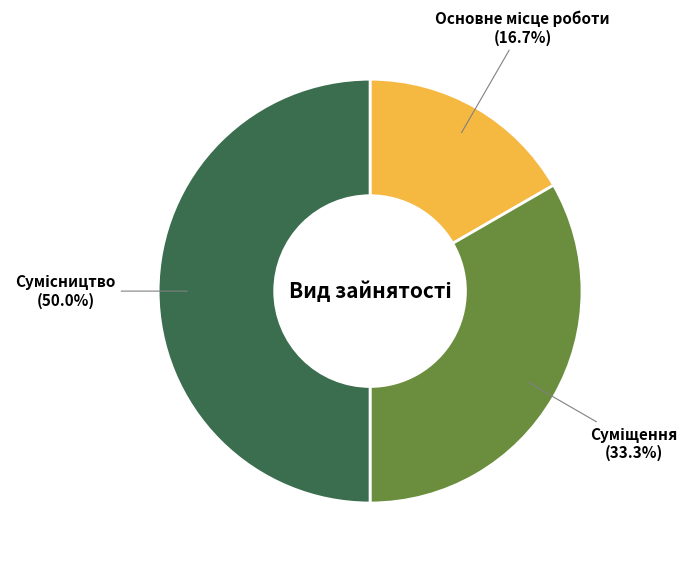

To the nearest percent, what percentage of the pie is Суміщення?

33%